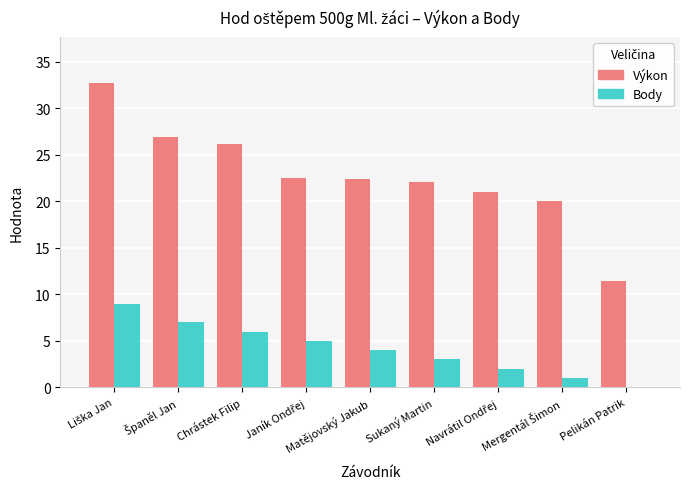

What is the maximum value for Body?

9.0